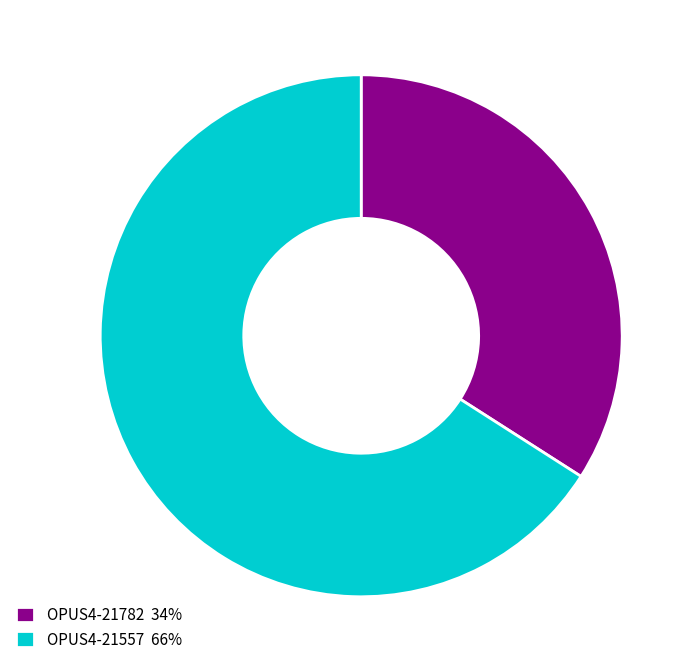

How many slices are in this pie chart?

2